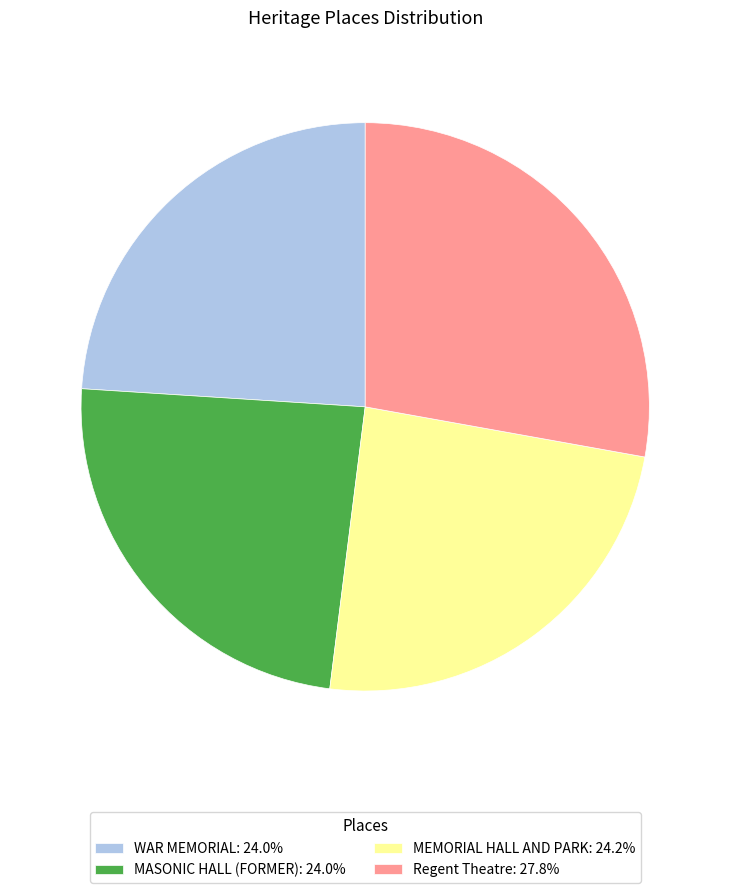

Is it true that Regent Theatre is 13% of the pie?

False